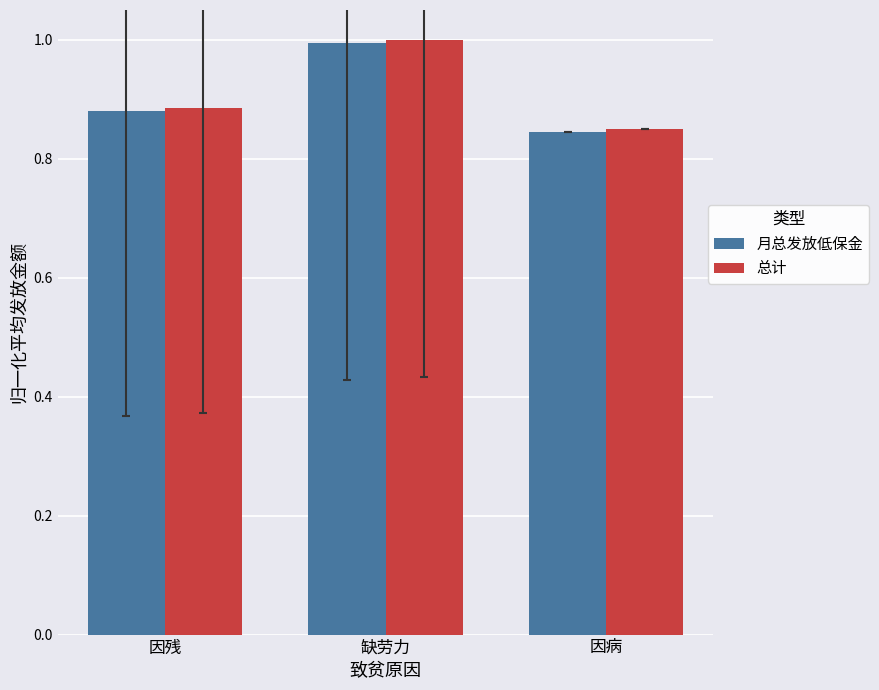

The 总计 series shows 1.4 at 因病. True or false?

False